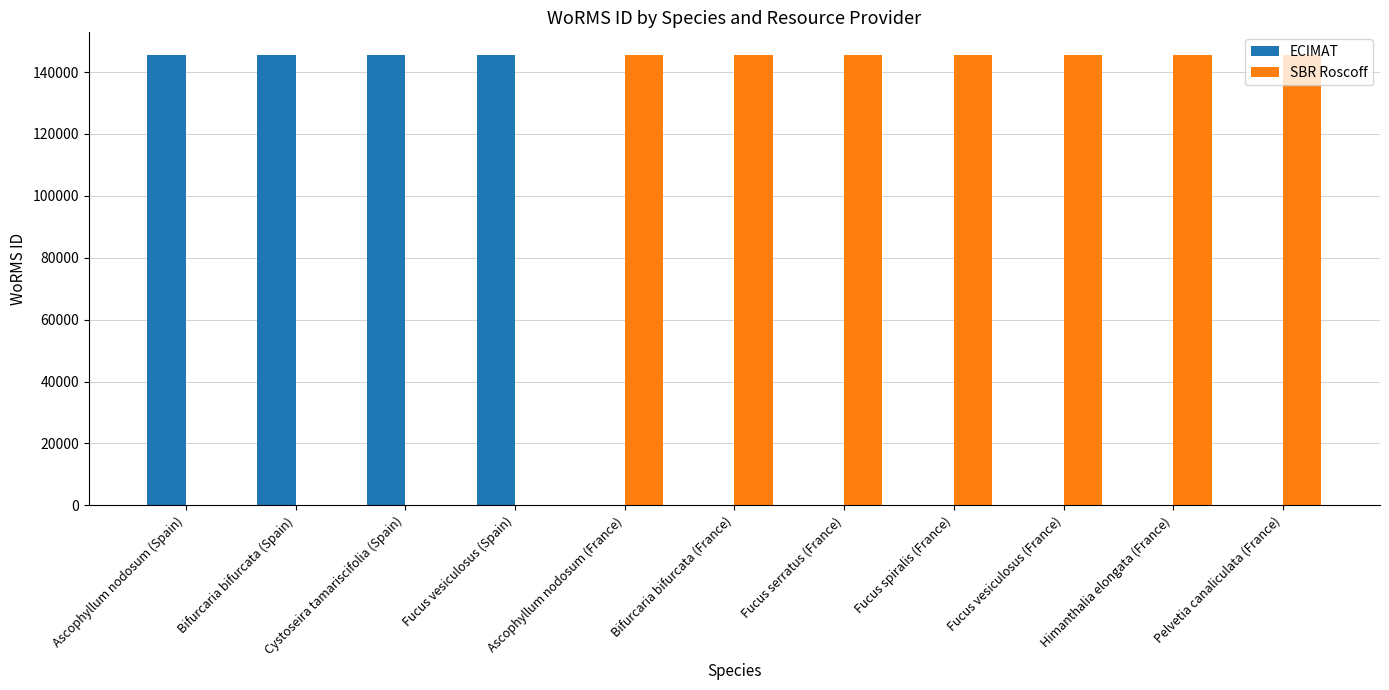

True or false: ECIMAT has a value of 38377 at Fucus vesiculosus (Spain).

False